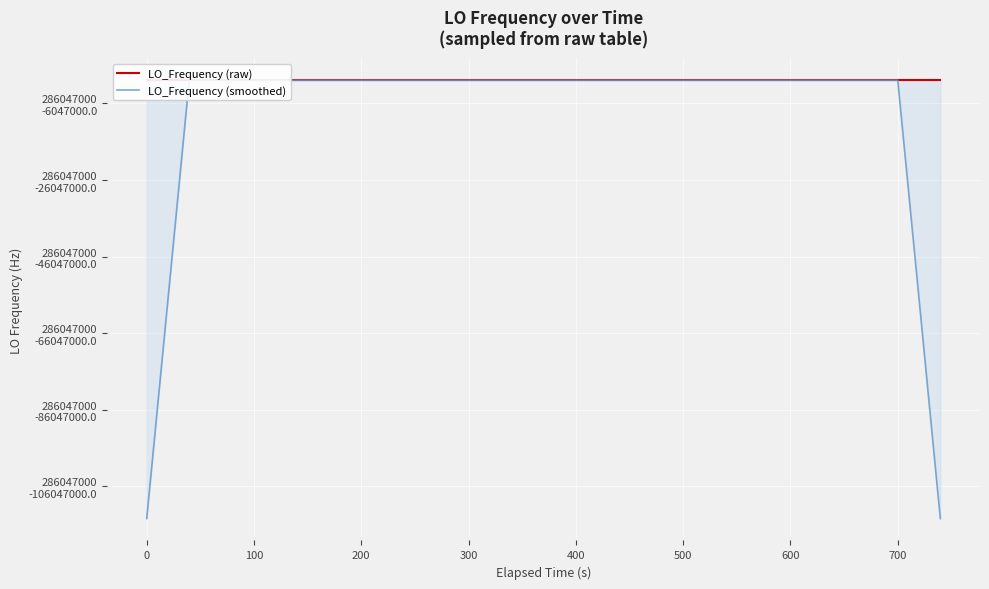

After their last crossing, which series has the higher values: LO_Frequency (raw) or LO_Frequency (smoothed)?

LO_Frequency (raw)